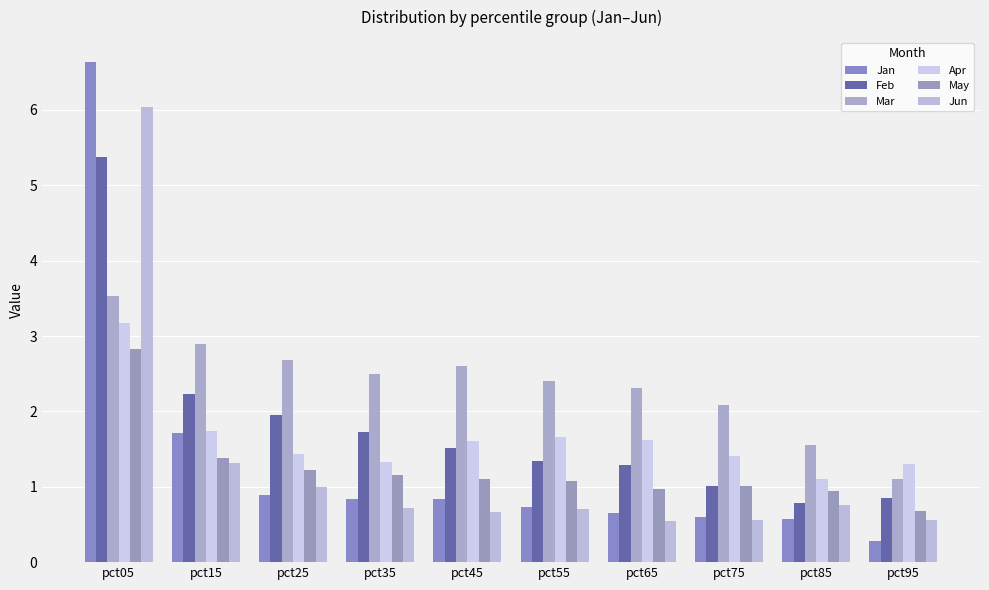

What is the difference between the highest and lowest values at pct25?

1.8